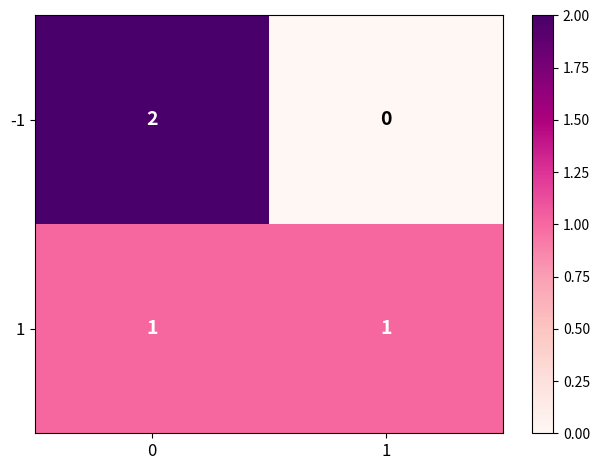

What is the spread (max minus min) of values at 0?

1